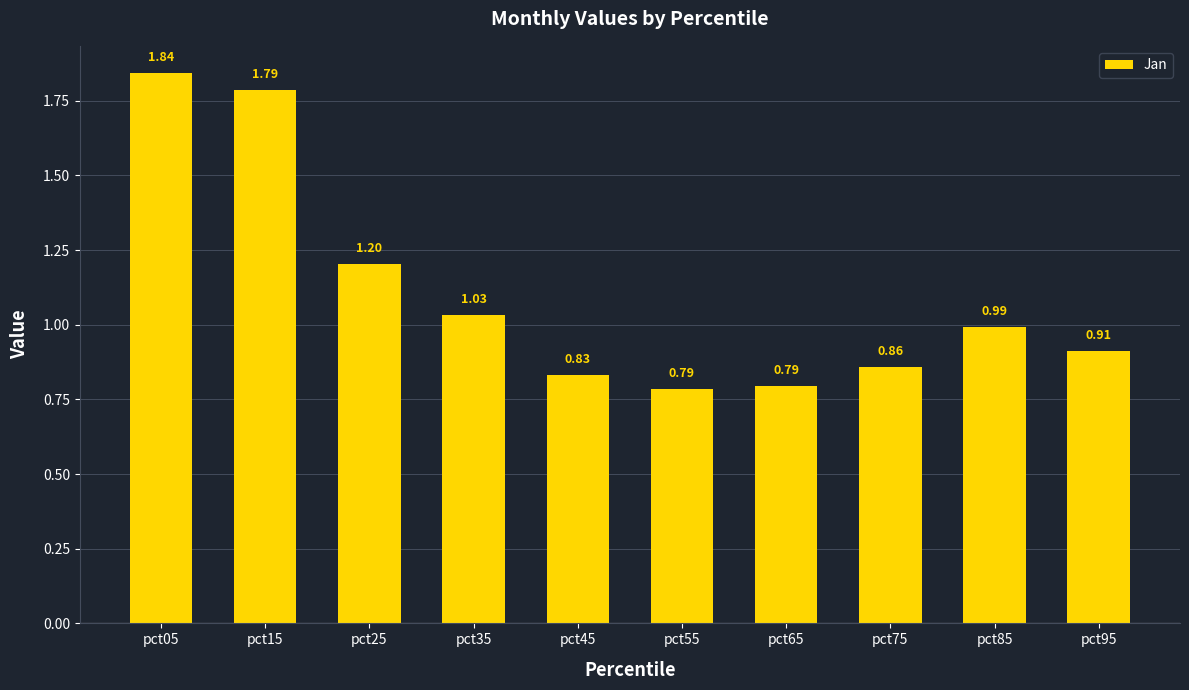

Which has a higher value, pct15 or pct55?

pct15